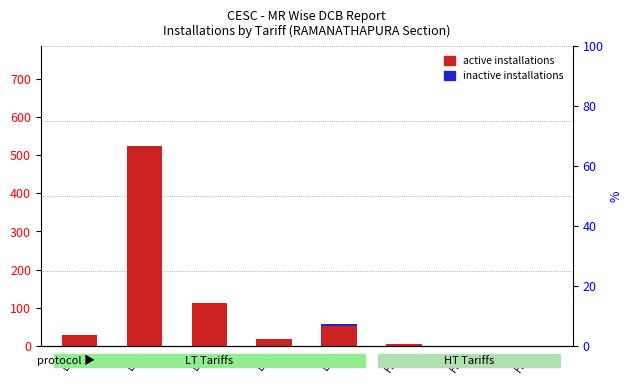

What is the total value across all series at LT3?

113